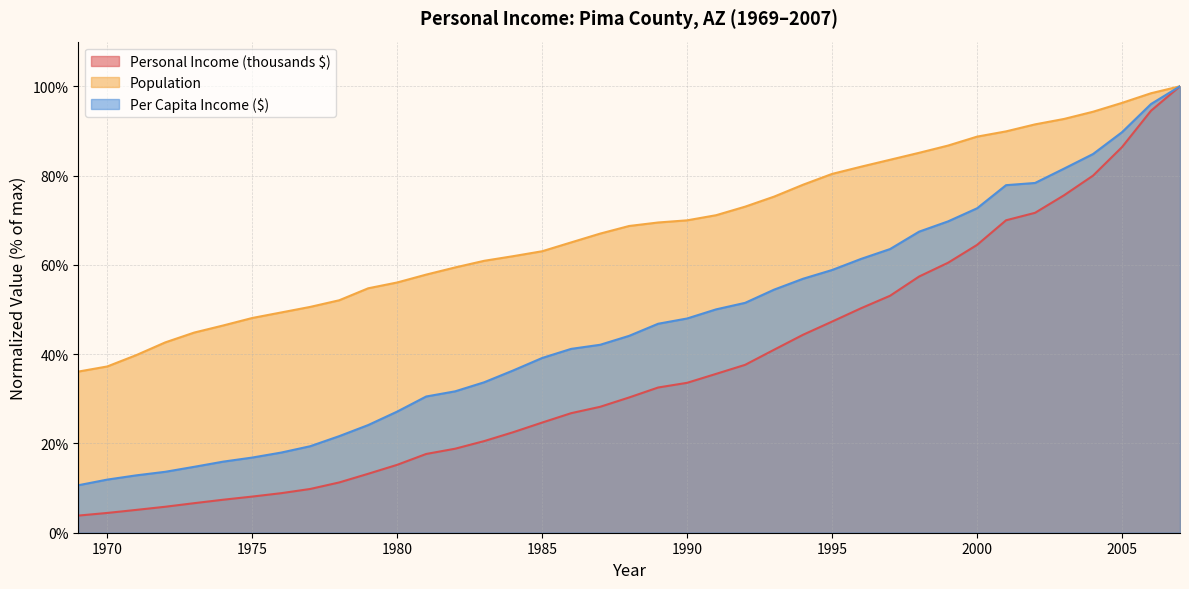

At which label is Per Capita Income ($) closest to 55?

1993